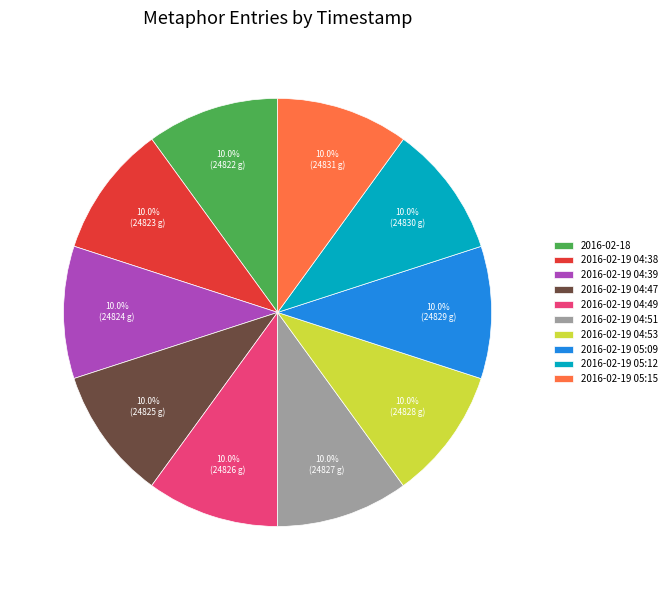

How many slices are in this pie chart?

10